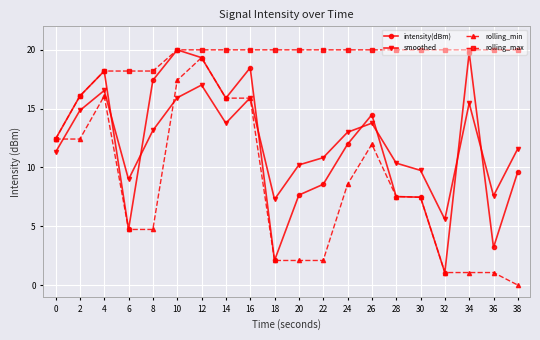

What is the highest value of the smoothed series?

17.0